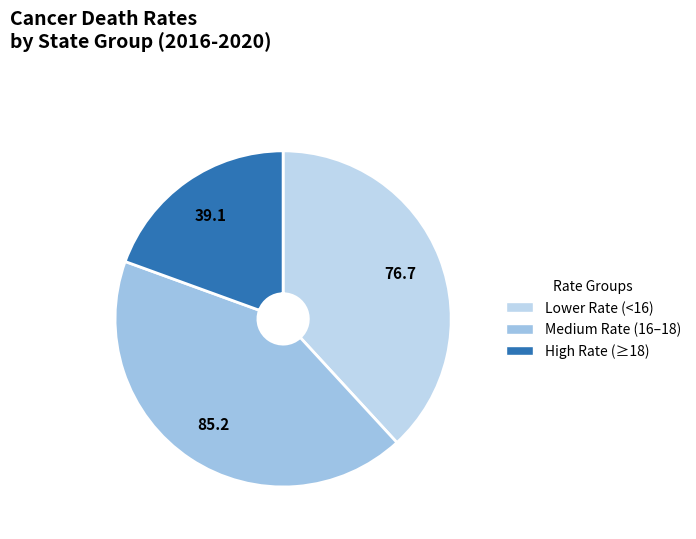

How many slices are in this pie chart?

3